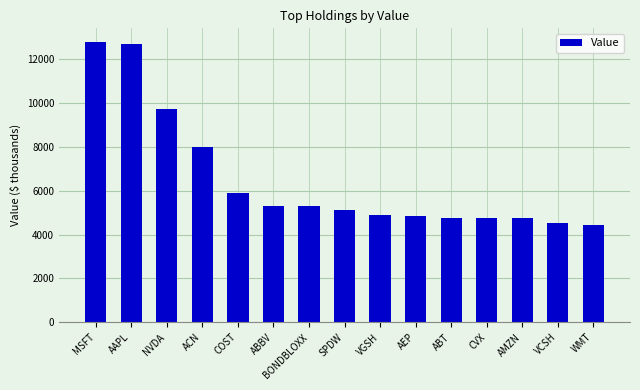

What is the sum of the values at CVX and ACN?

12757